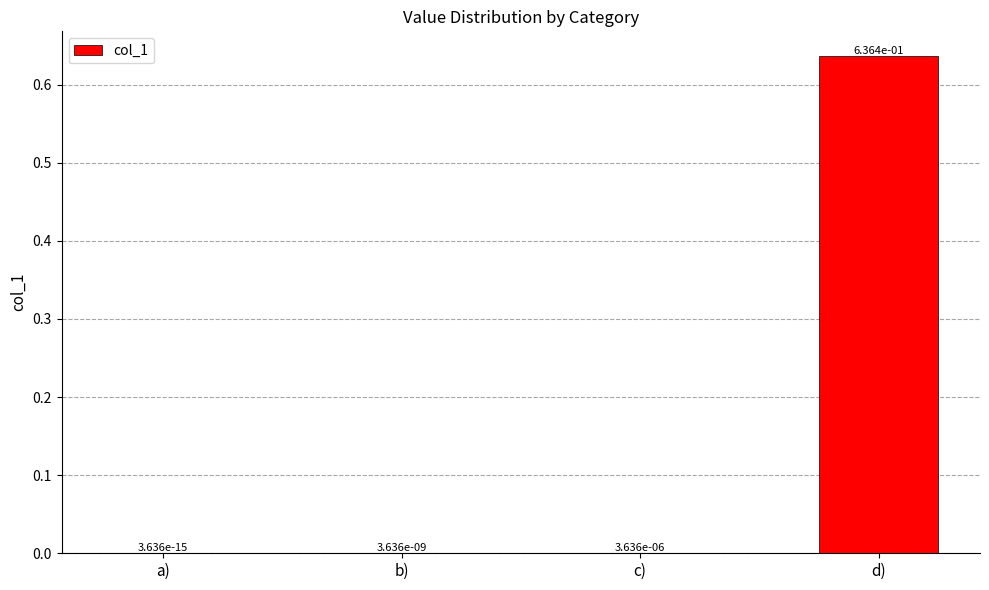

What is the change in value from b) to d)?

+0.6